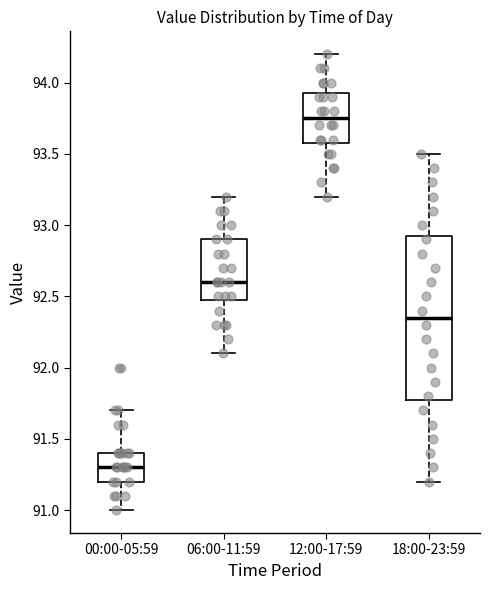

Reading left to right, transcribe this box plot: for each box, give where its median line is, the range the box spans, and where its two whiskers end, as read against the y-axis. The values are not printed on the chart, so give them approximately, as read against the axis.

00:00-05:59: median 91.30, box 91.20 to 91.40, whiskers 91.00 to 91.70
06:00-11:59: median 92.60, box 92.50 to 92.90, whiskers 92.10 to 93.20
12:00-17:59: median 93.75, box 93.60 to 93.95, whiskers 93.20 to 94.20
18:00-23:59: median 92.35, box 91.80 to 92.95, whiskers 91.20 to 93.50